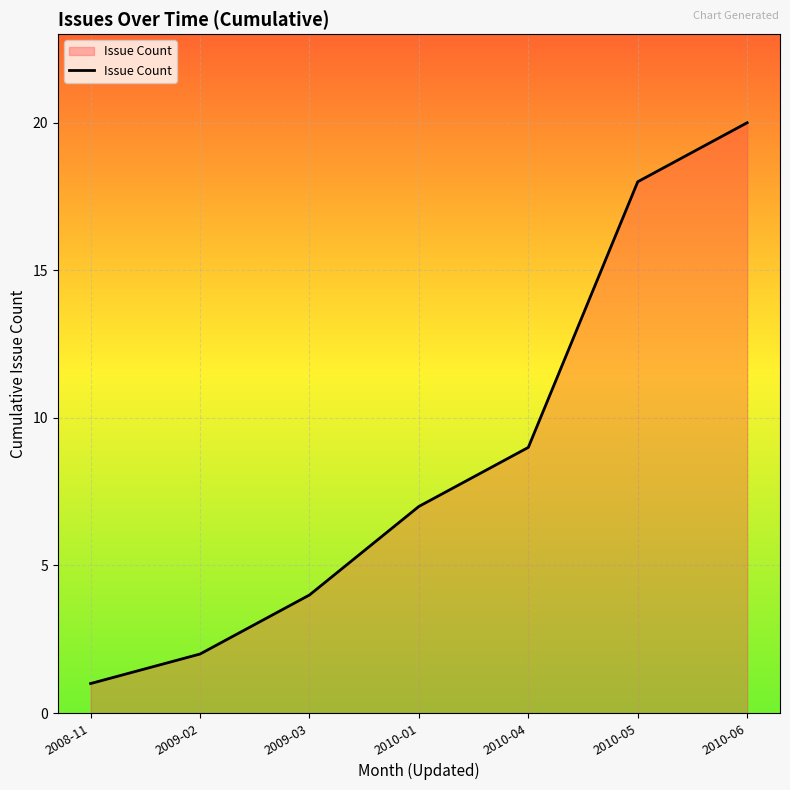

What is the difference between the values at 2010-01 and 2009-02?

5